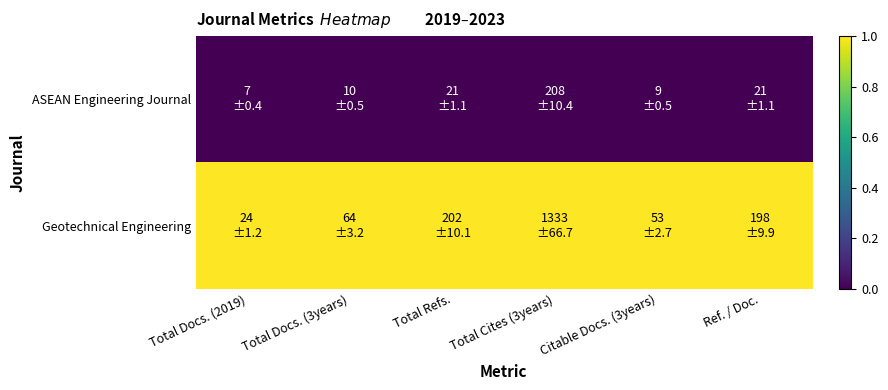

List the series in order of their peak value, lowest first.

ASEAN Engineering Journal, Geotechnical Engineering